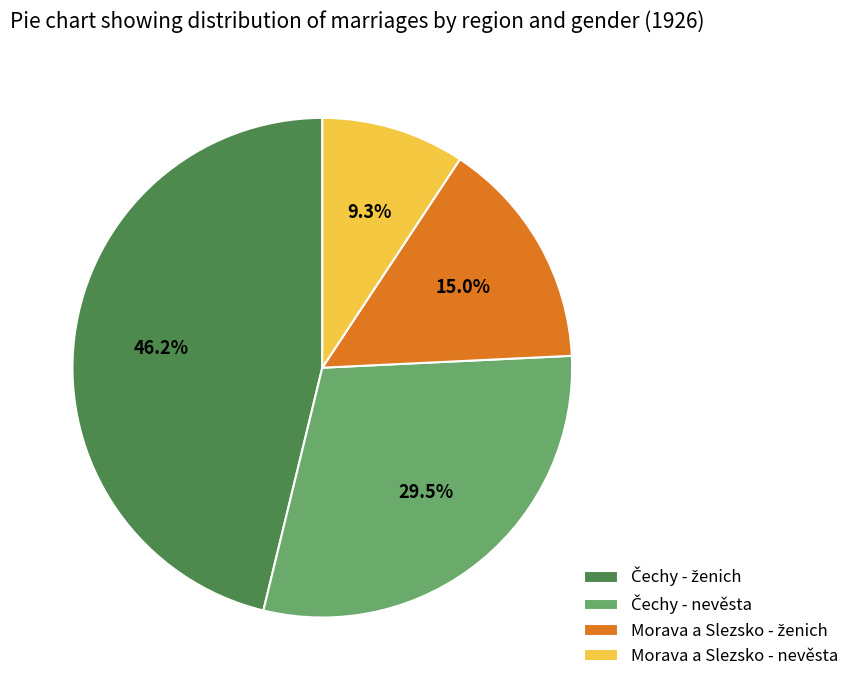

What percentage is NOT represented by Morava a Slezsko - nevěsta?

90.7%